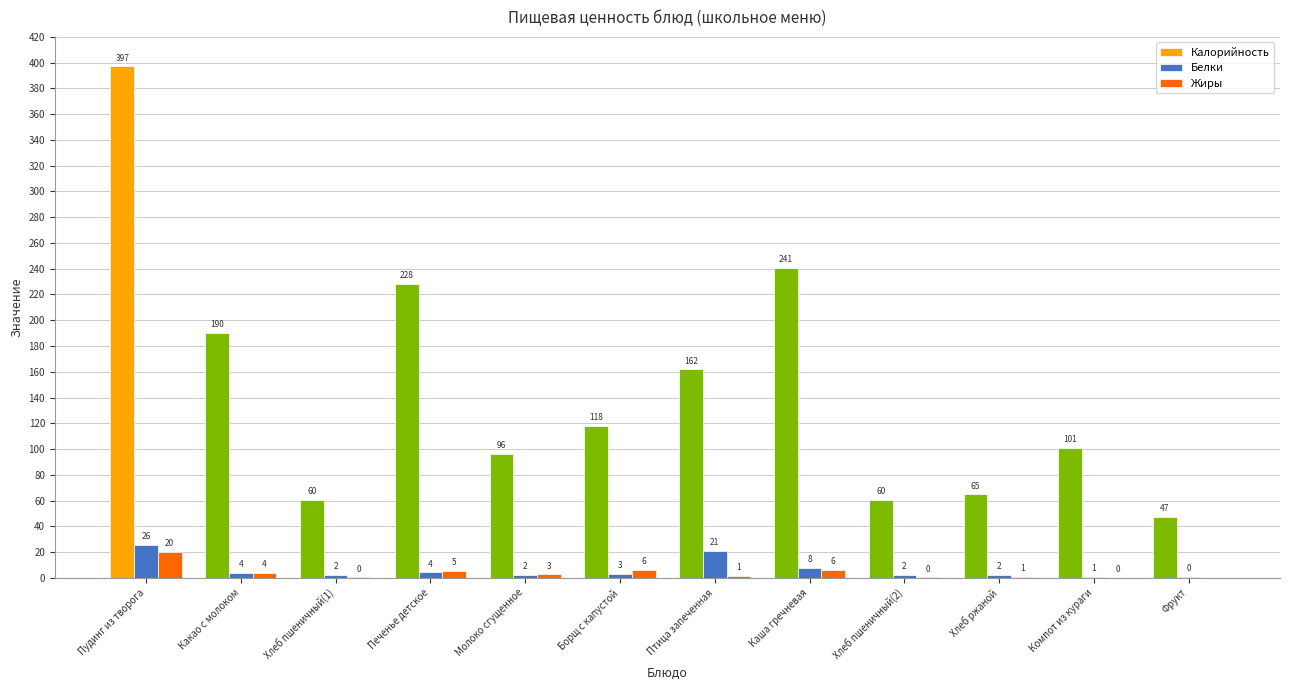

Is the value of Жиры at Пудинг из творога greater than the value of Белки at Каша гречневая?

Yes